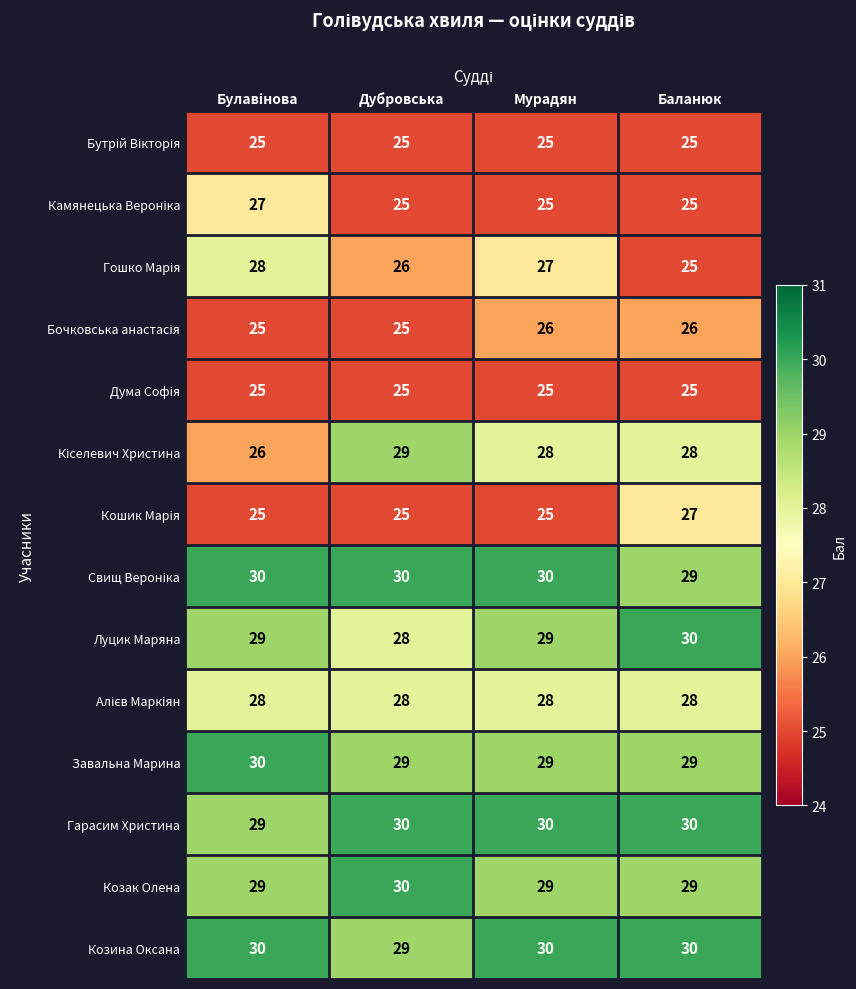

At how many categories does at least one series exceed 28?

4